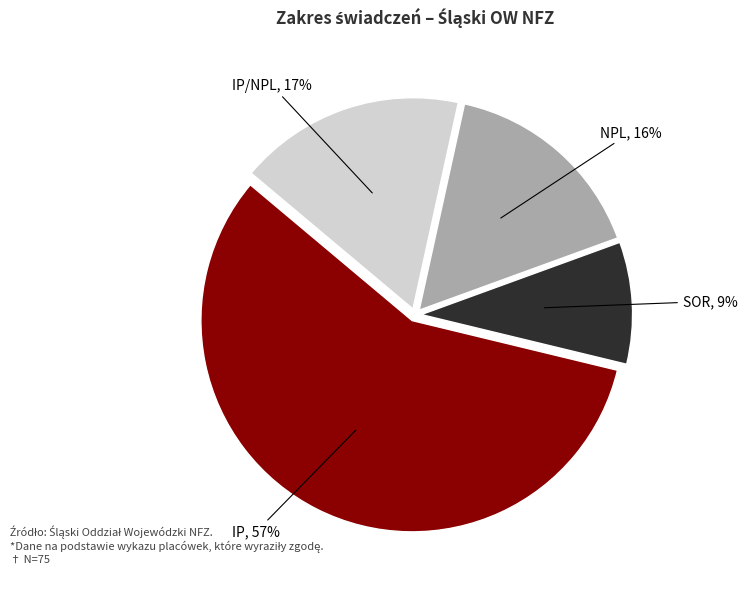

How many slices are in this pie chart?

4